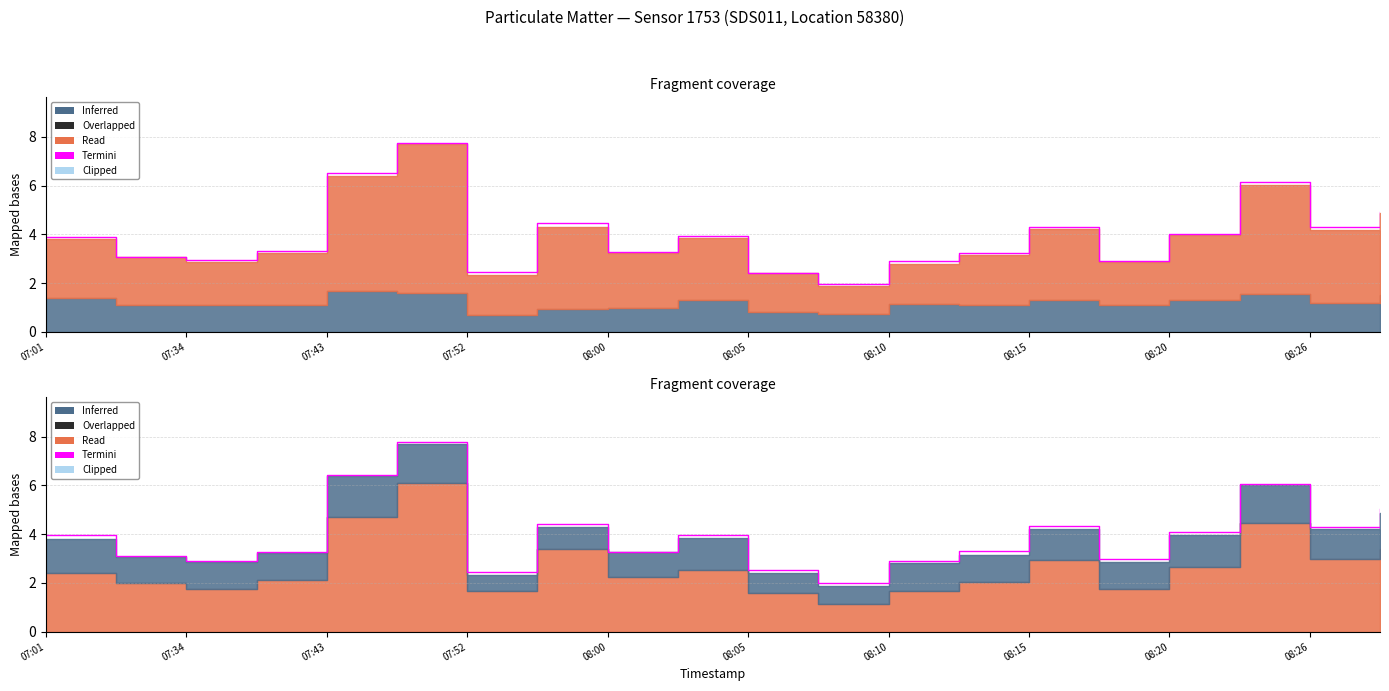

Count the number of categories in the chart.

20